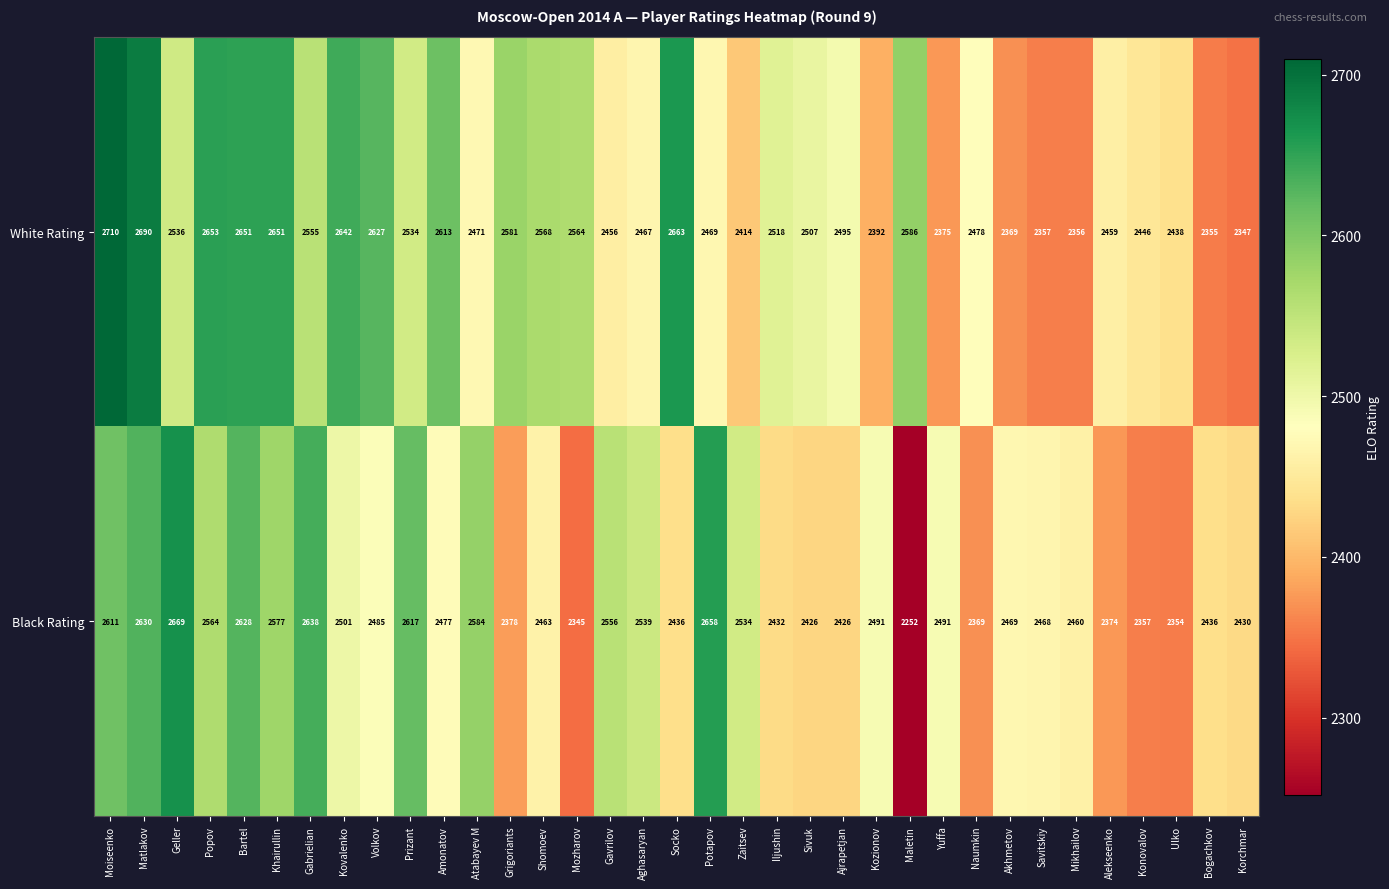

At which category is the sum across all series the highest?

Moiseenko